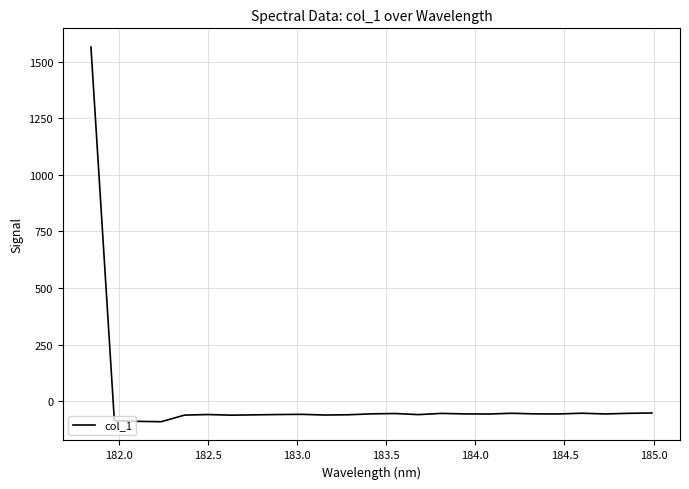

What is the difference between the maximum and minimum values?

1656.2